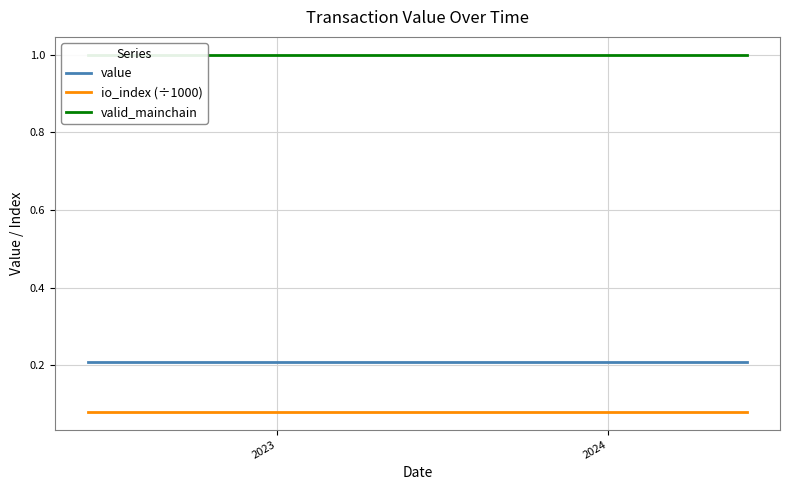

True or false: value and io_index (÷1000) intersect in this chart.

False